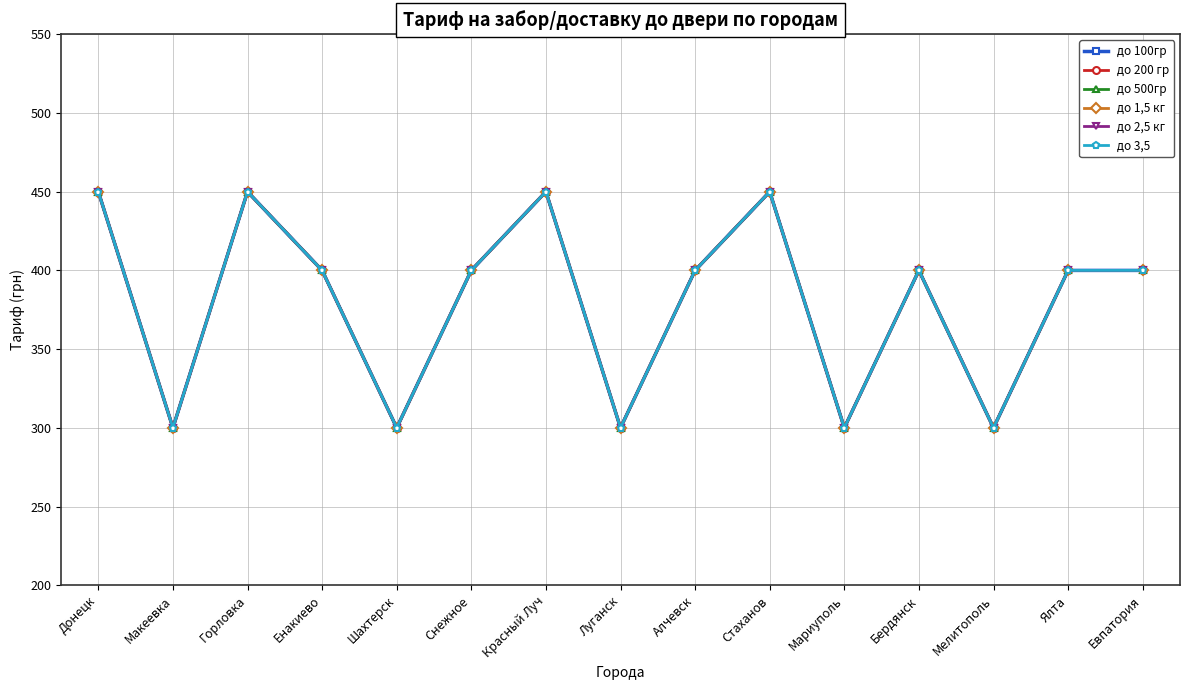

The до 200 гр series shows 400 at Снежное. True or false?

True